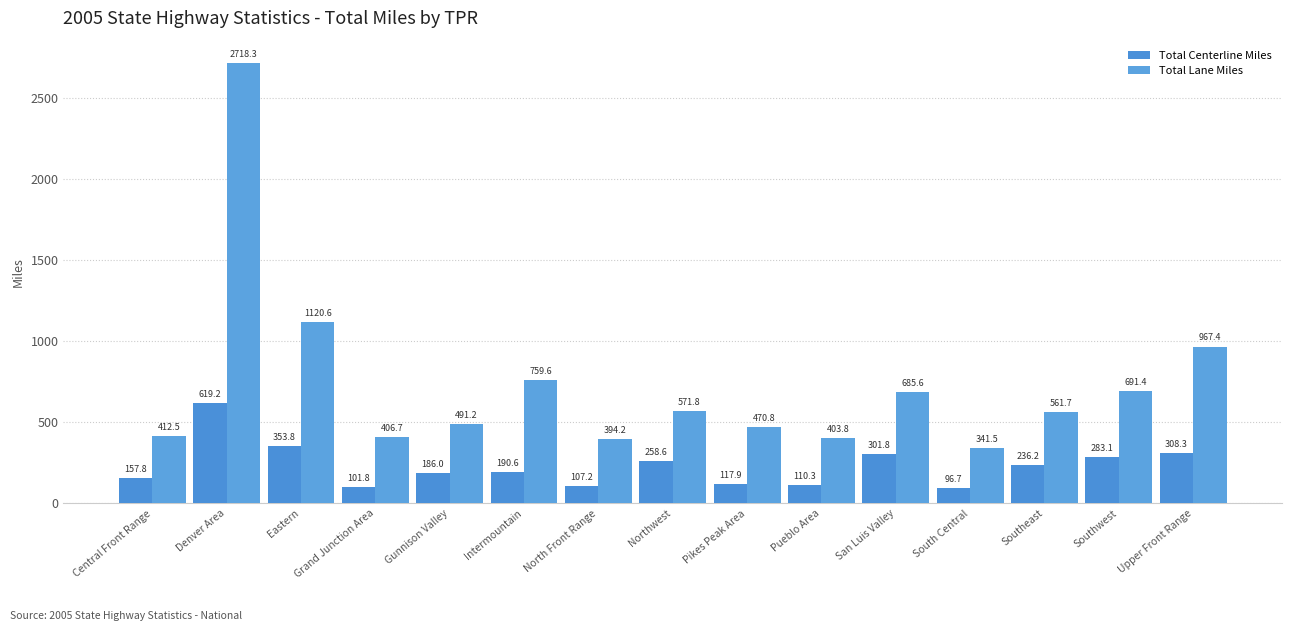

Which series has the largest total across all categories?

Total Lane Miles